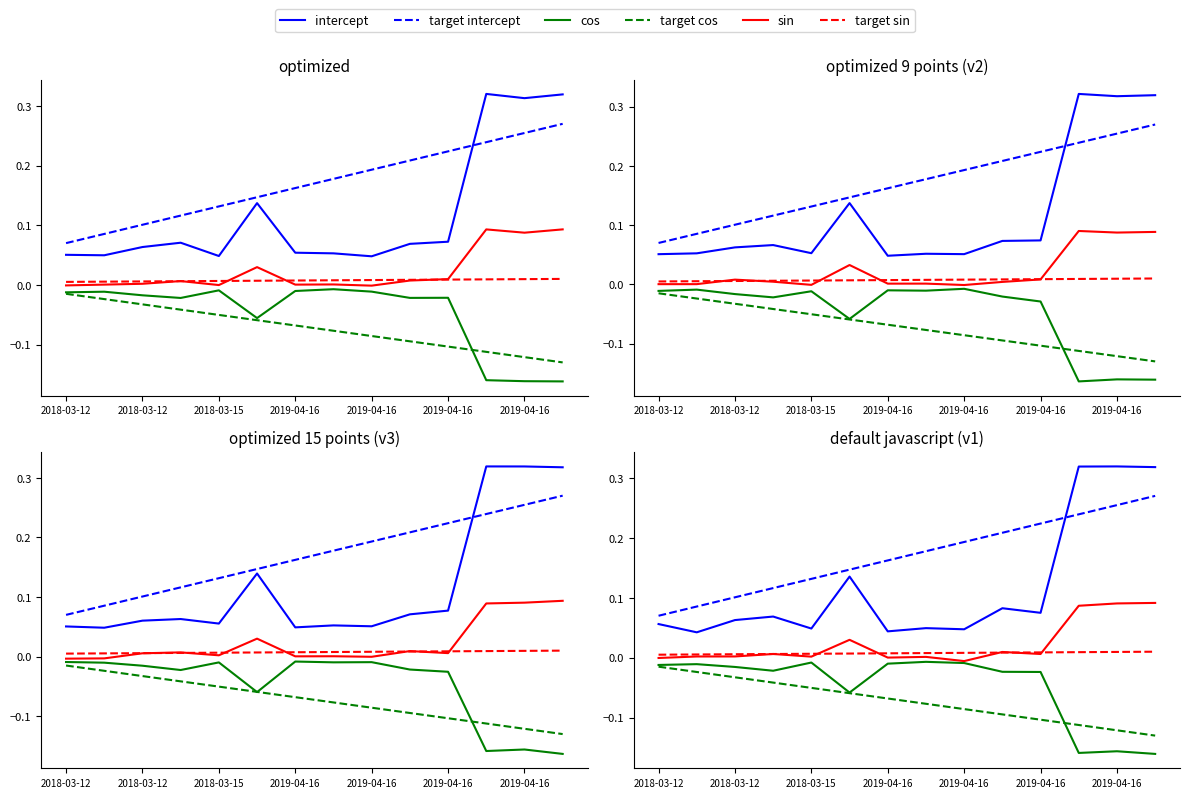

Which series has the largest range (max minus min)?

intercept